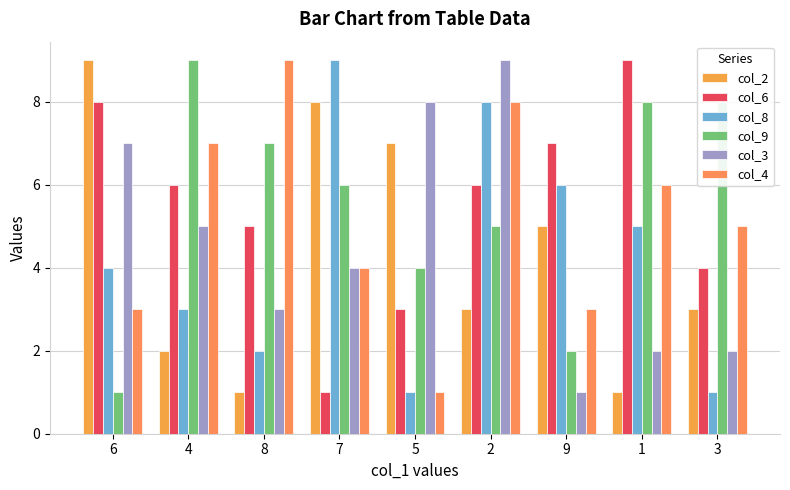

List the labels in order of col_9 value, smallest first.

6, 9, 5, 2, 7, 8, 1, 3, 4